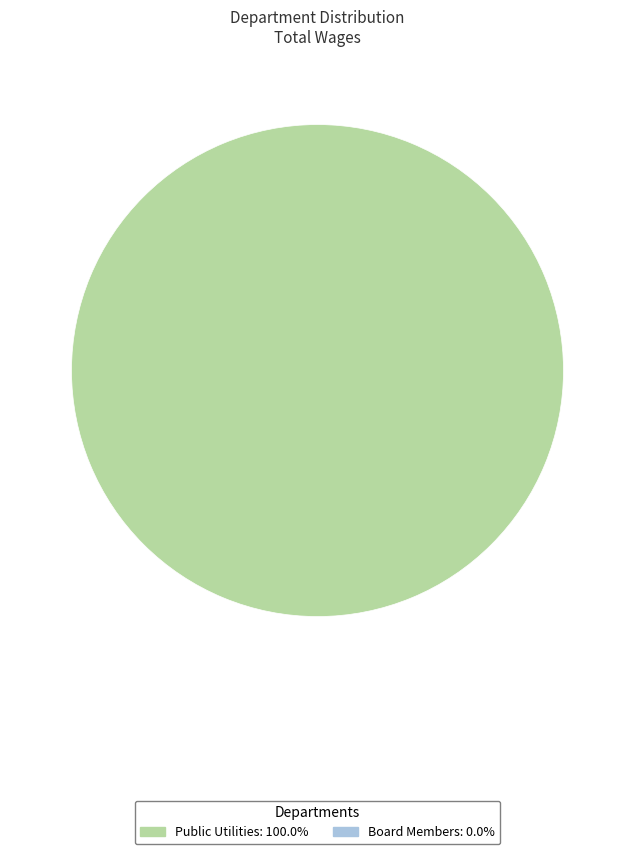

Is there any slice that represents more than half of the pie?

Yes